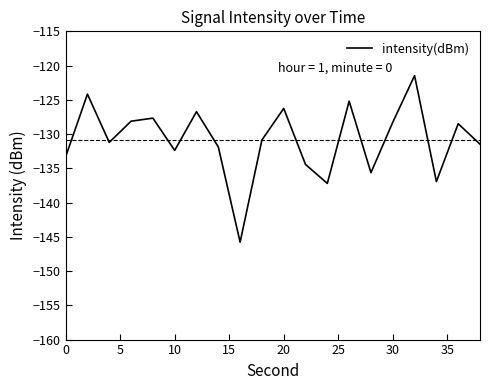

What is the greatest value displayed?

-121.5